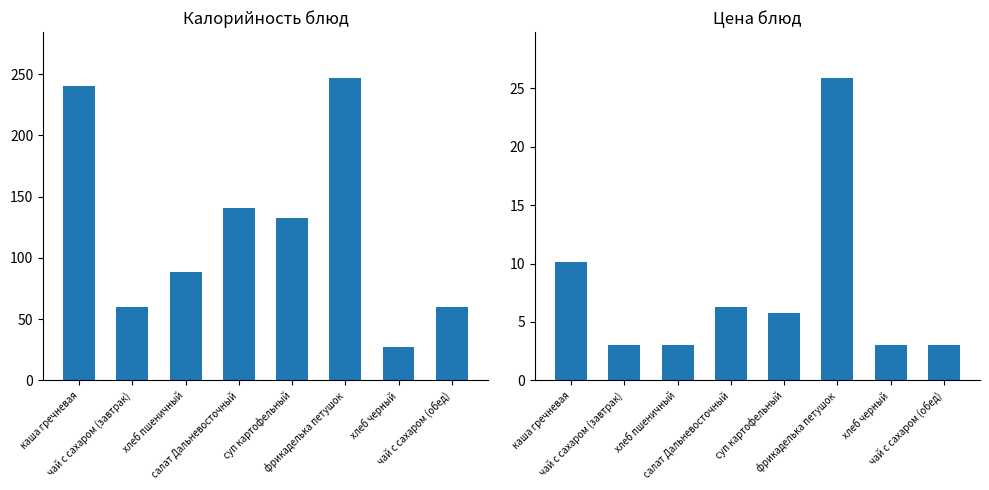

What position from the left is хлеб пшеничный?

3